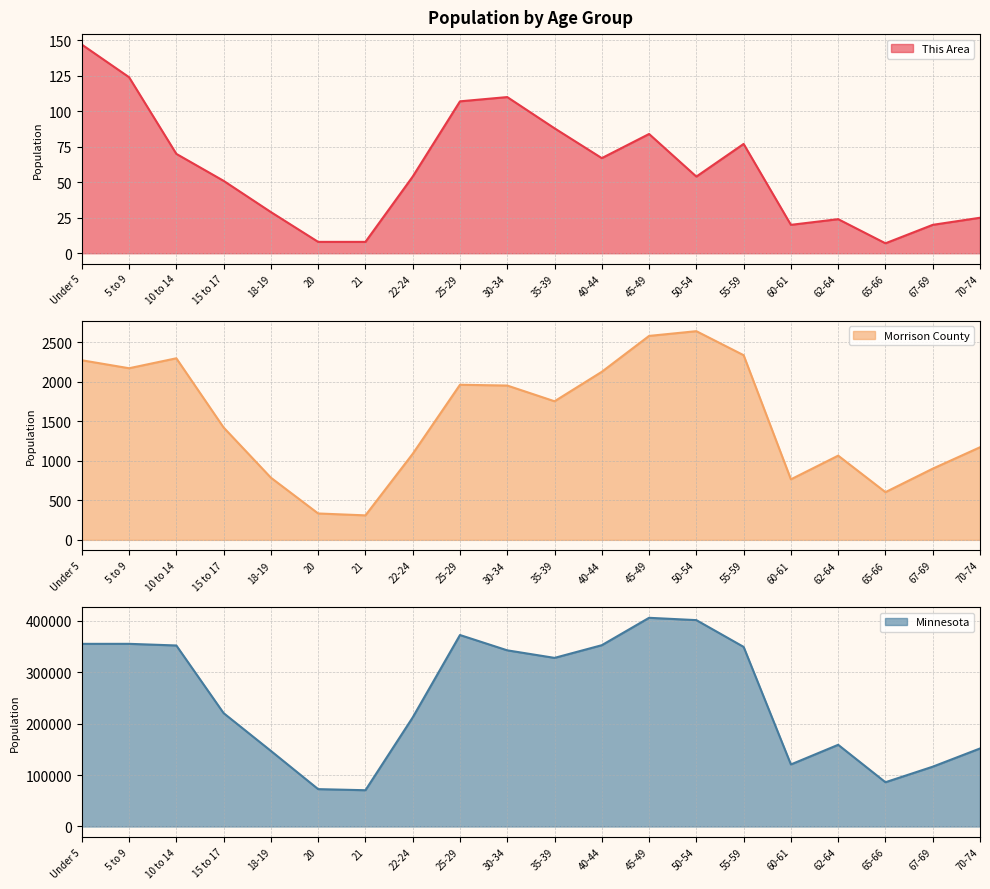

Rank the categories by Minnesota value from highest to lowest.

45-49, 50-54, 25-29, 5 to 9, Under 5, 40-44, 10 to 14, 55-59, 30-34, 35-39, 15 to 17, 22-24, 62-64, 70-74, 18-19, 60-61, 67-69, 65-66, 20, 21